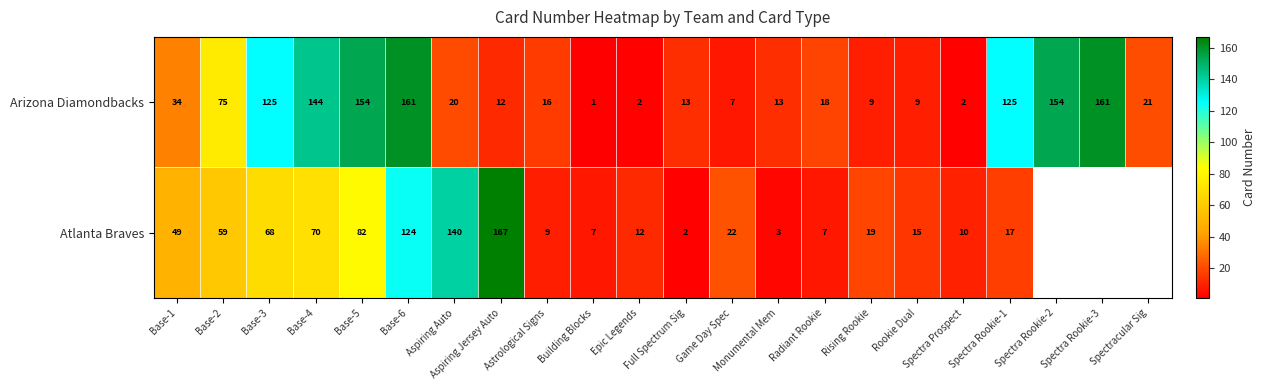

What is the spread (max minus min) of values at Base-5?

72